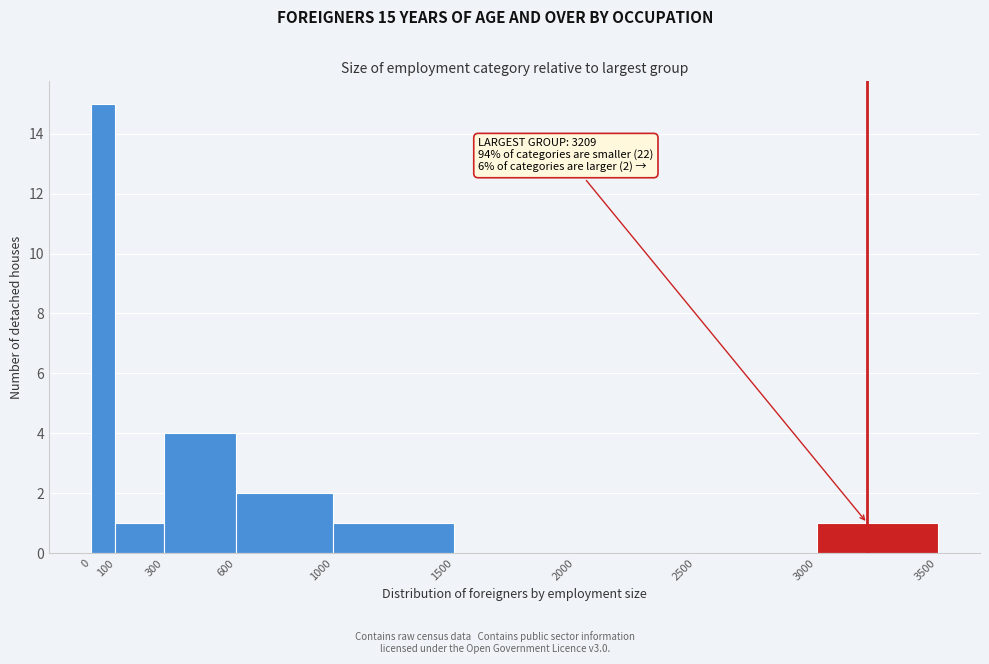

Which range on the x-axis has the tallest bar?

0 to 100